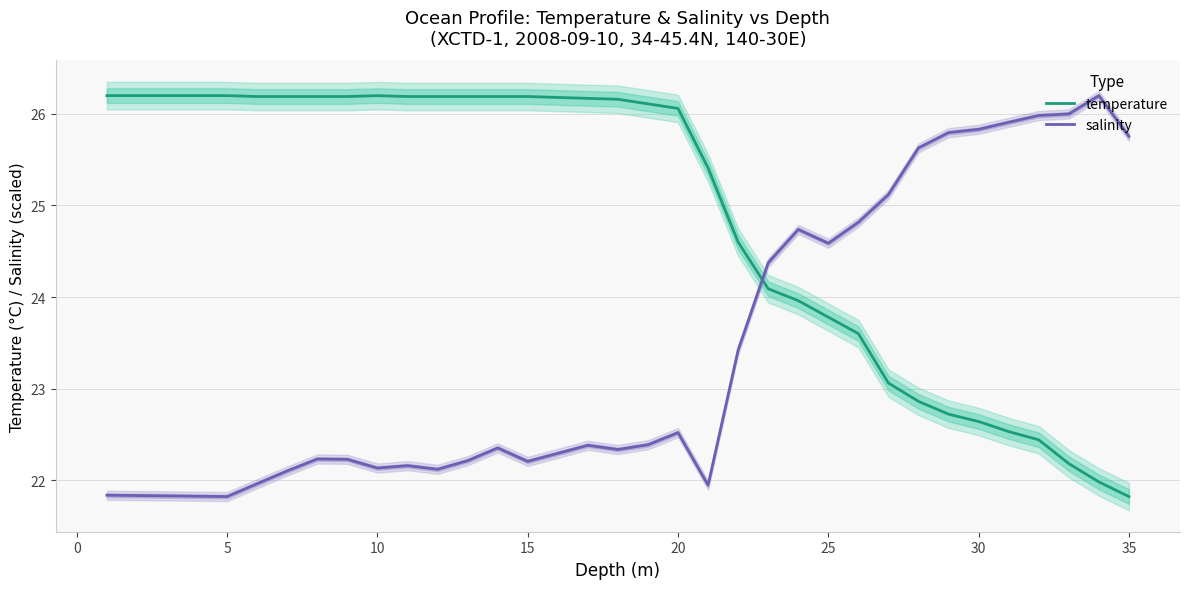

What are all the series names shown in the legend?

temperature, salinity